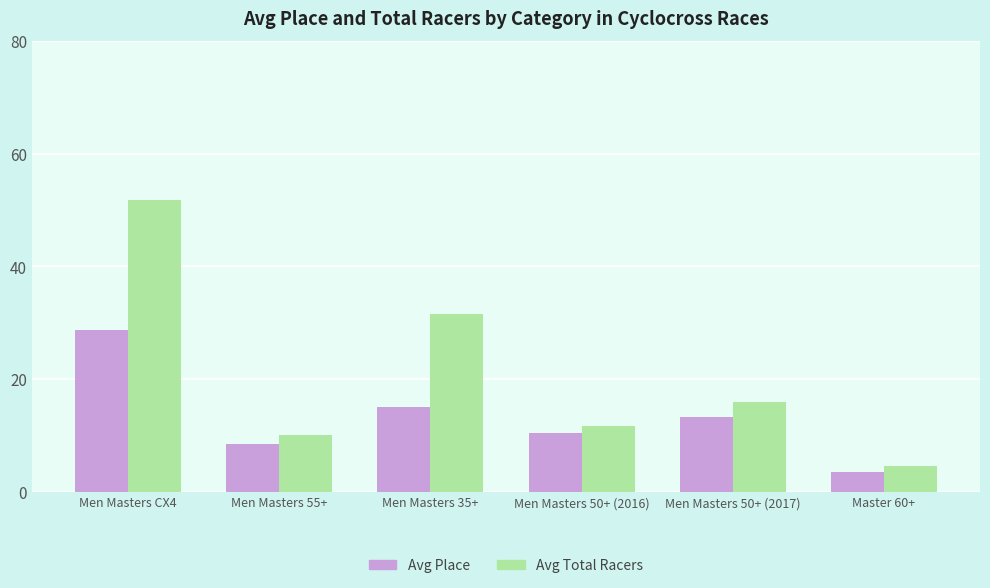

What is the difference between the second highest and minimum values in the Avg Total Racers series?

27.0